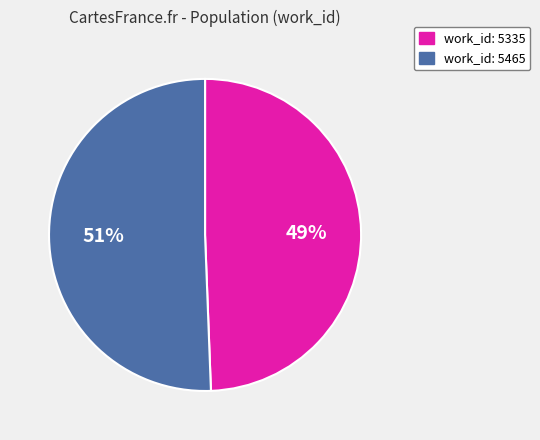

Does any single category account for the majority?

Yes